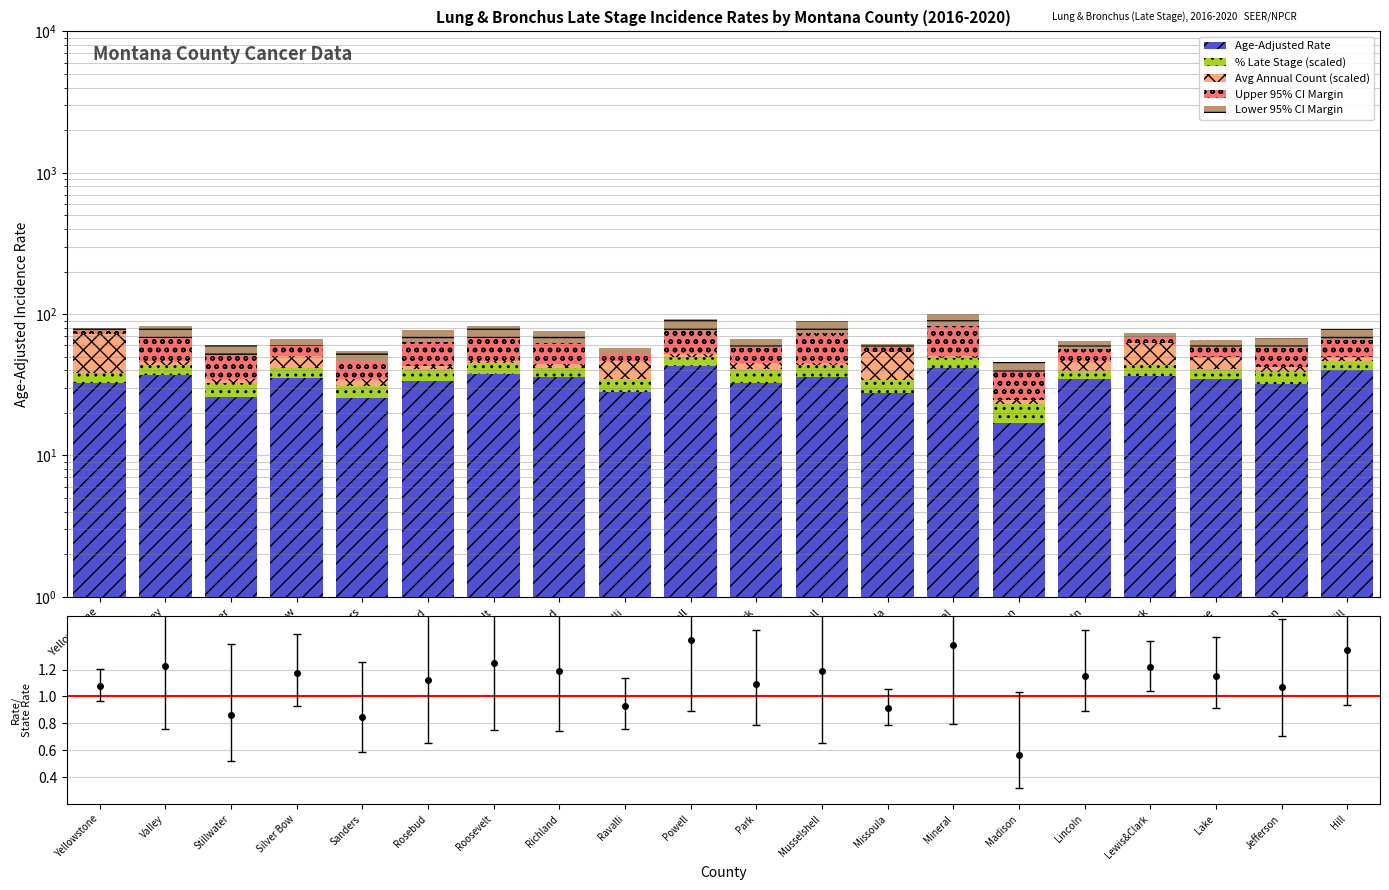

How many categories are shown in the chart?

20